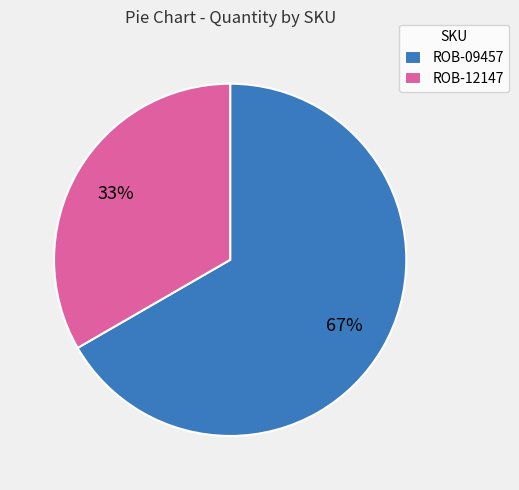

How many segments does this pie chart have?

2